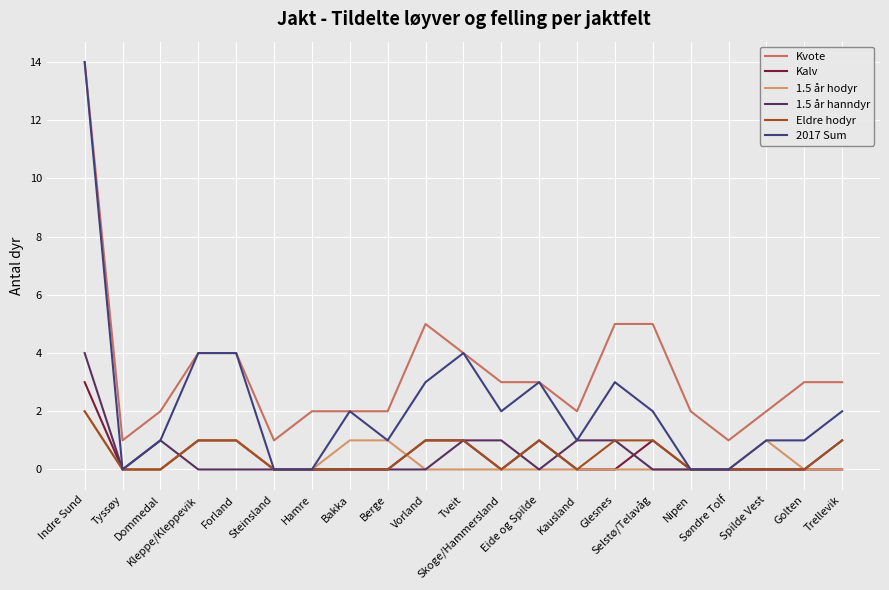

At which label does 1.5 år hanndyr reach its peak?

Indre Sund